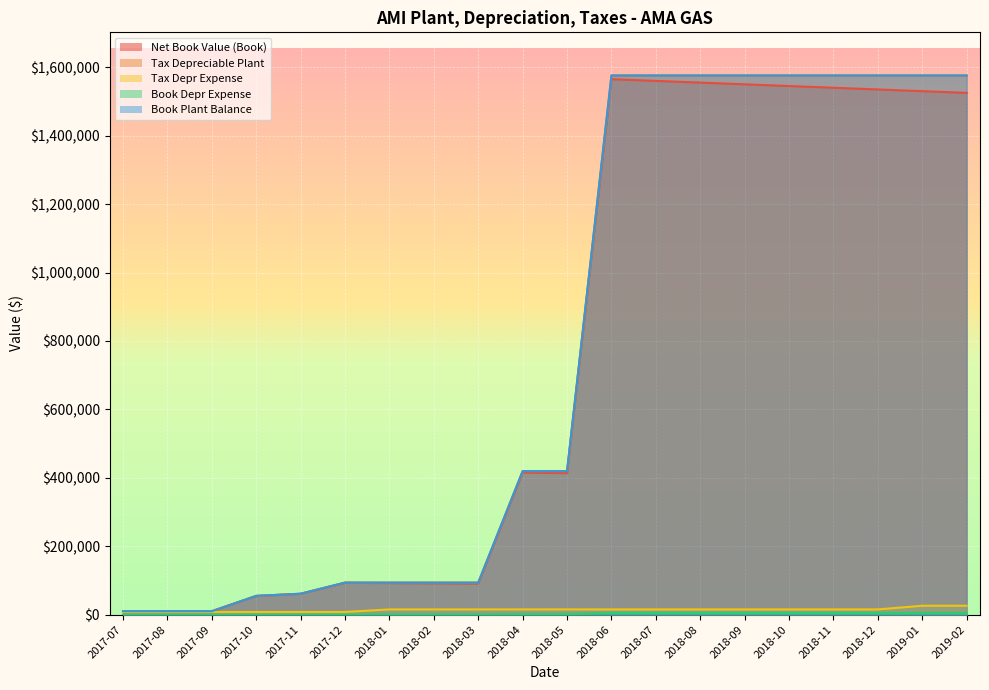

What is the spread (max minus min) of values at 2018-09?

1570926.1